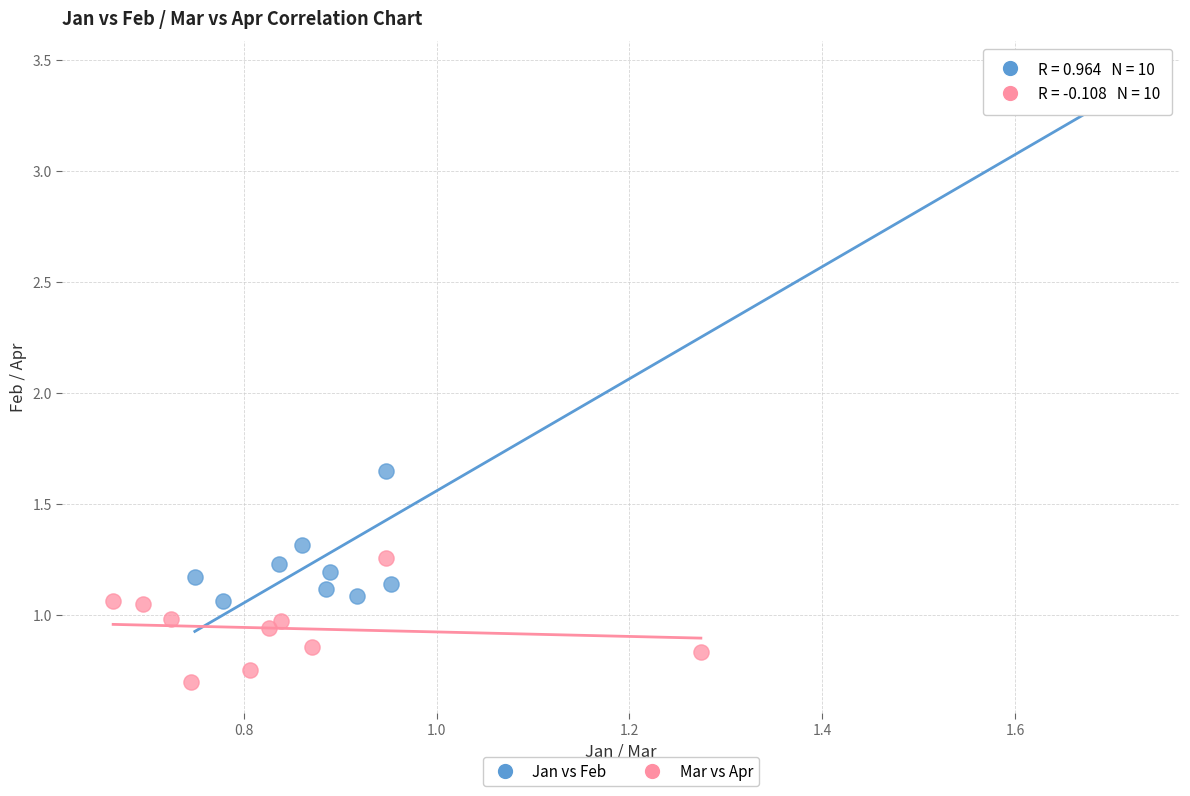

Which series reaches the minimum Y coordinate?

Mar vs Apr